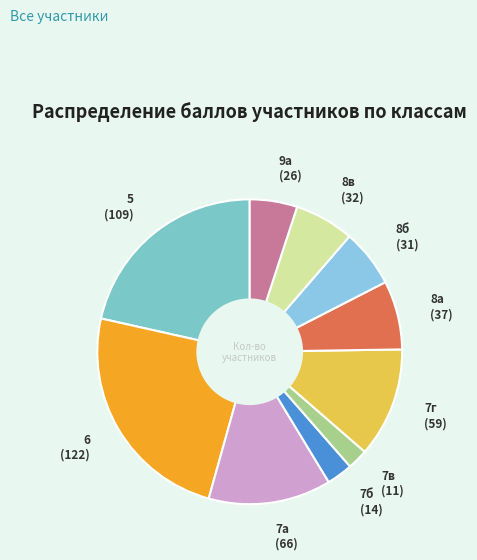

How many slices are in this pie chart?

10